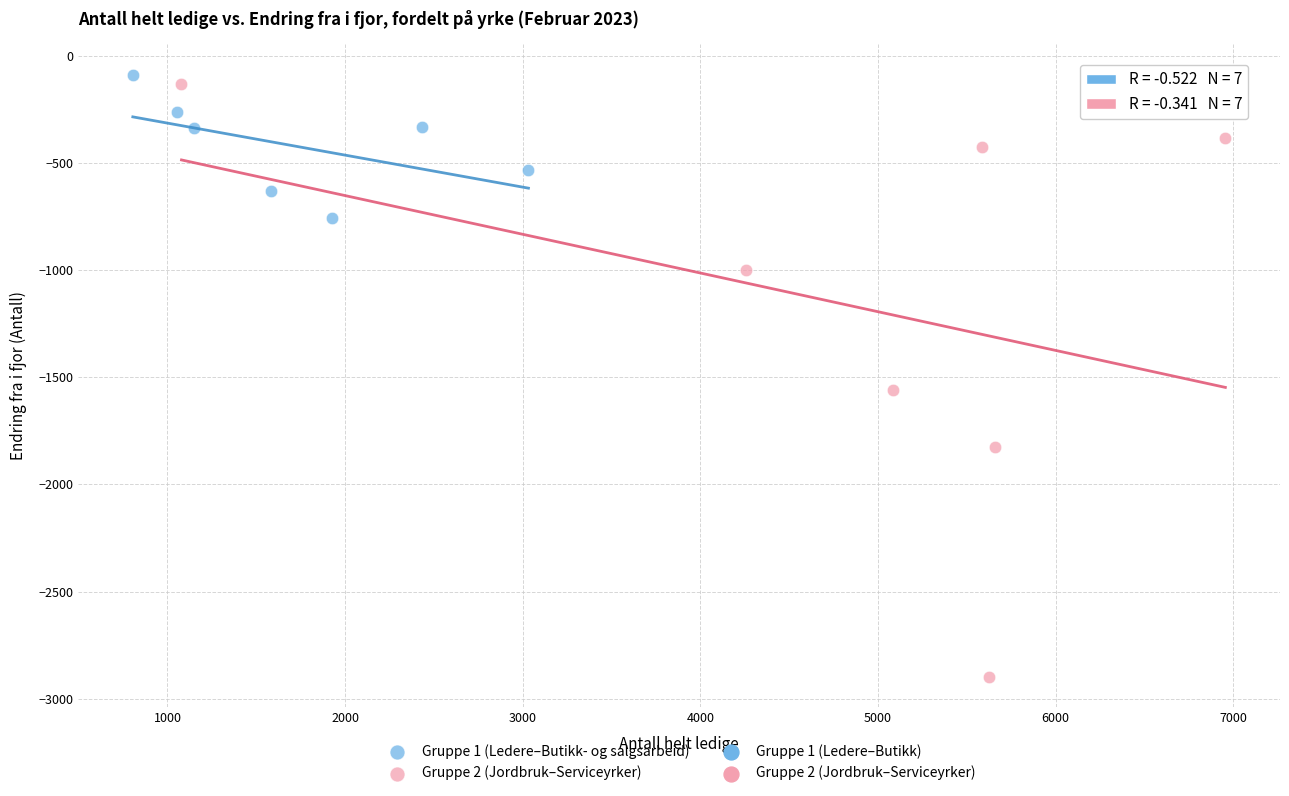

Which series has the widest spread of Y values?

Gruppe 2 (Jordbruk–Serviceyrker)